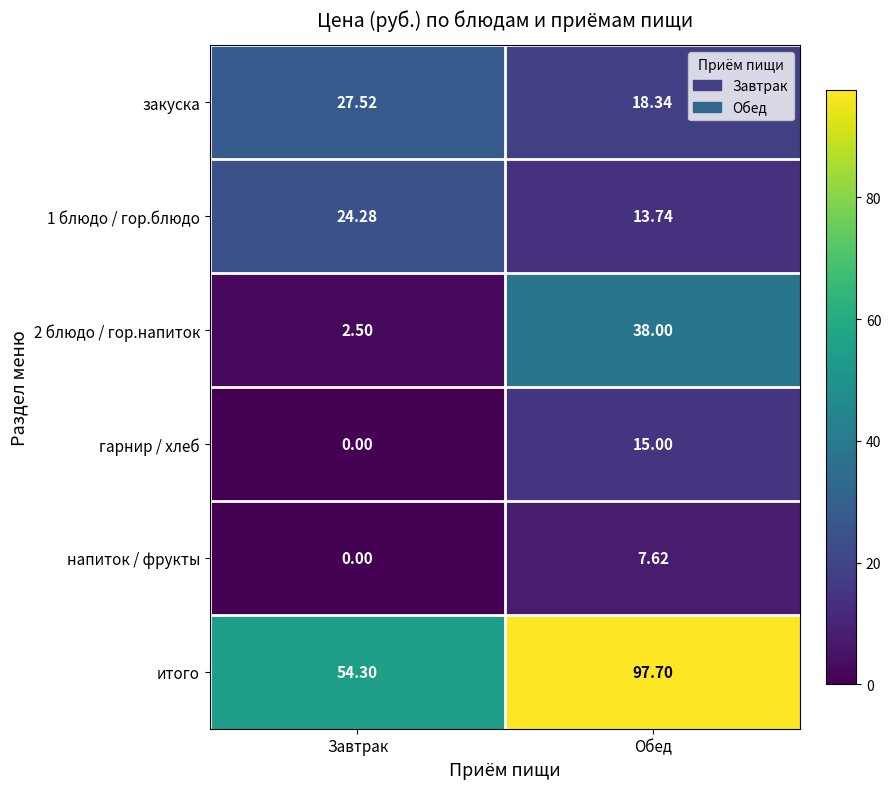

Rank the categories by гарнир / хлеб value from highest to lowest.

Обед, Завтрак